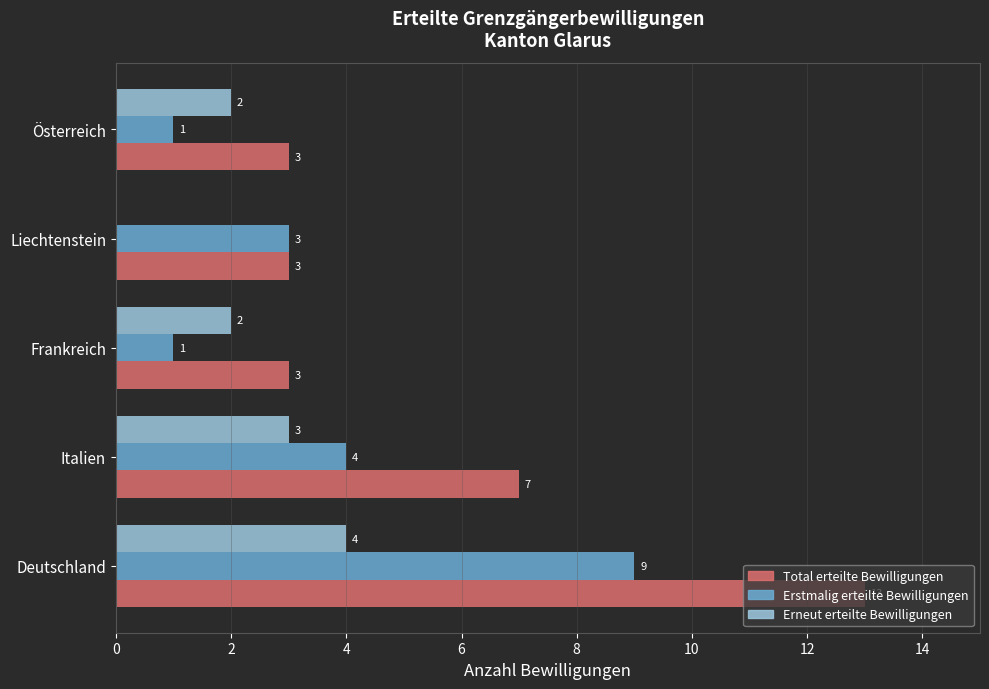

What is the sum of the Erneut erteilte Bewilligungen values at Frankreich and Österreich?

4